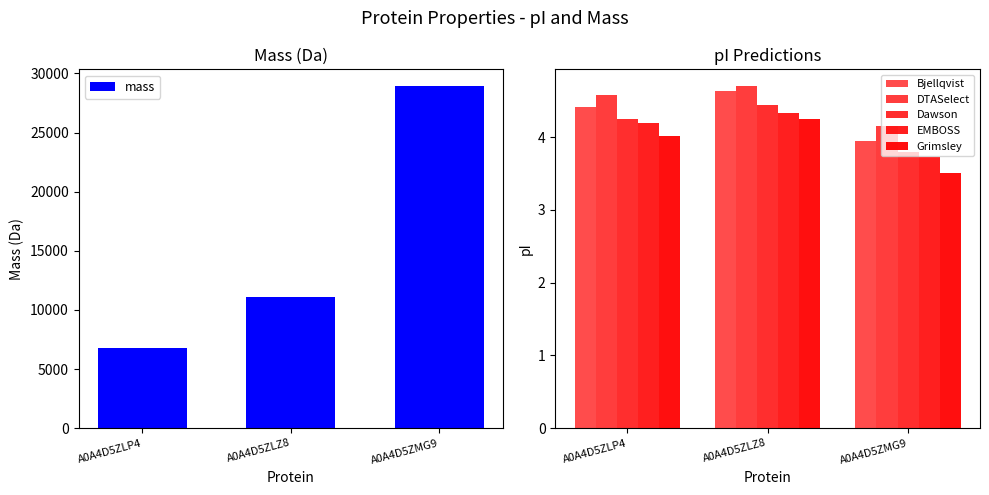

Reading left to right, transcribe all the data shown in this chart.

mass: A0A4D5ZLP4=6776.6	A0A4D5ZLZ8=11066.6	A0A4D5ZMG9=28901.6
Bjellqvist: A0A4D5ZLP4=4.4	A0A4D5ZLZ8=4.6	A0A4D5ZMG9=3.9
DTASelect: A0A4D5ZLP4=4.6	A0A4D5ZLZ8=4.7	A0A4D5ZMG9=4.2
Dawson: A0A4D5ZLP4=4.3	A0A4D5ZLZ8=4.4	A0A4D5ZMG9=3.8
EMBOSS: A0A4D5ZLP4=4.2	A0A4D5ZLZ8=4.3	A0A4D5ZMG9=3.7
Grimsley: A0A4D5ZLP4=4.0	A0A4D5ZLZ8=4.3	A0A4D5ZMG9=3.5